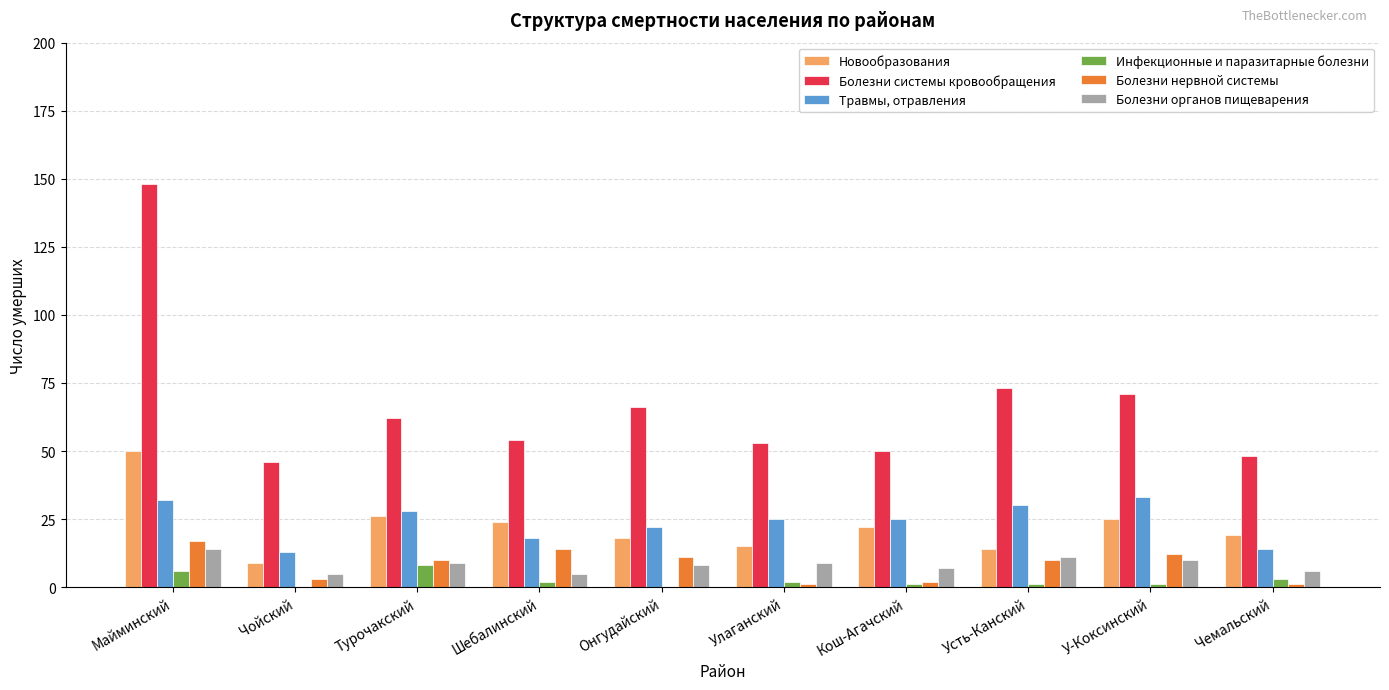

How many series are shown in this chart?

6